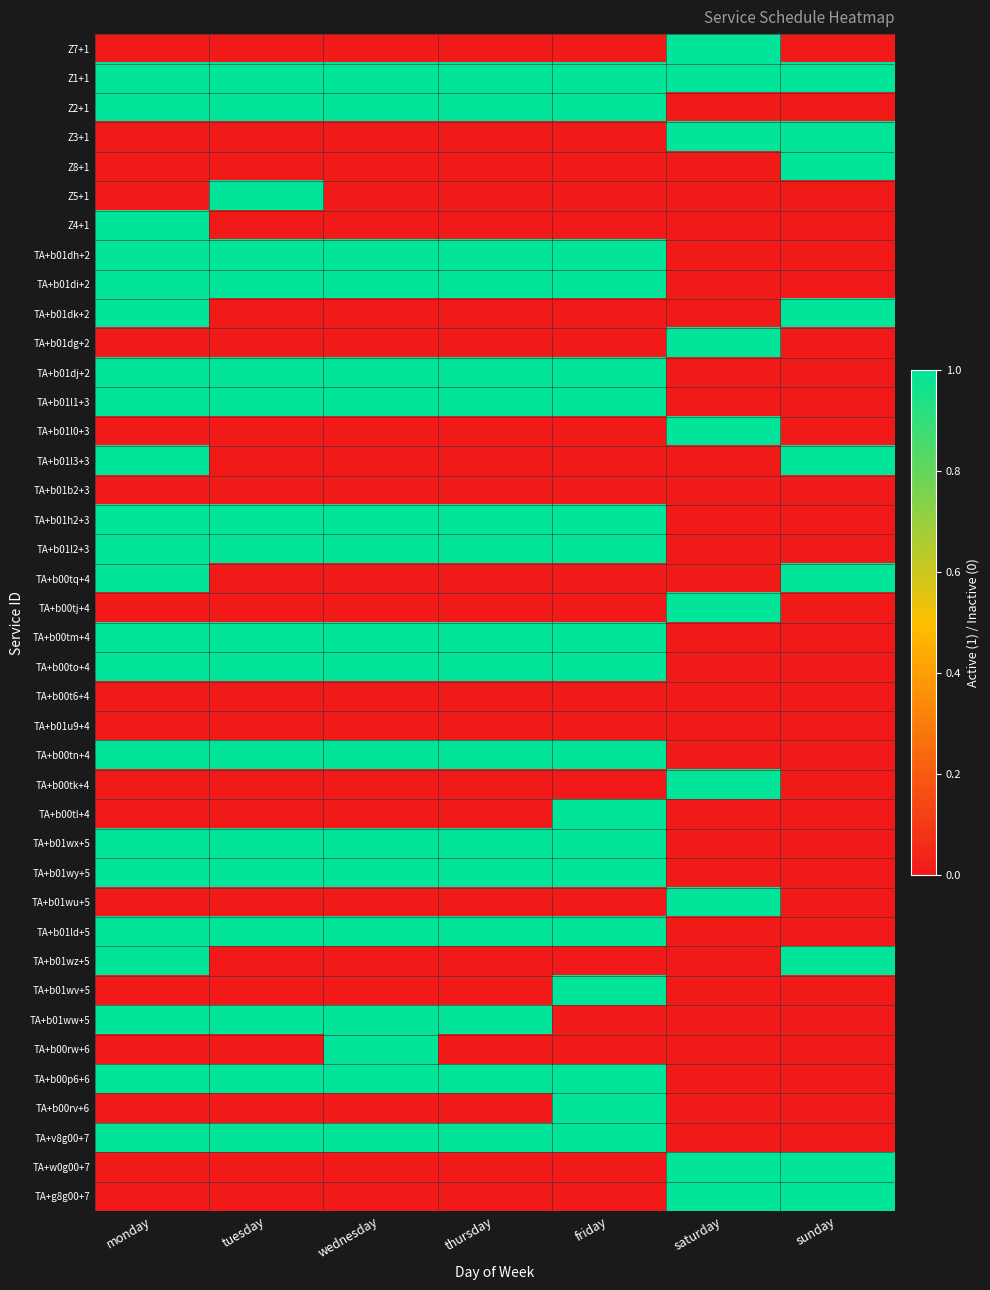

Rank the series at thursday from lowest to highest value.

Z7+1, Z3+1, Z8+1, Z5+1, Z4+1, TA+b01dk+2, TA+b01dg+2, TA+b01l0+3, TA+b01l3+3, TA+b01b2+3, TA+b00tq+4, TA+b00tj+4, TA+b00t6+4, TA+b01u9+4, TA+b00tk+4, TA+b00tl+4, TA+b01wu+5, TA+b01wz+5, TA+b01wv+5, TA+b00rw+6, TA+b00rv+6, TA+w0g00+7, TA+g8g00+7, Z1+1, Z2+1, TA+b01dh+2, TA+b01di+2, TA+b01dj+2, TA+b01l1+3, TA+b01h2+3, TA+b01l2+3, TA+b00tm+4, TA+b00to+4, TA+b00tn+4, TA+b01wx+5, TA+b01wy+5, TA+b01ld+5, TA+b01ww+5, TA+b00p6+6, TA+v8g00+7